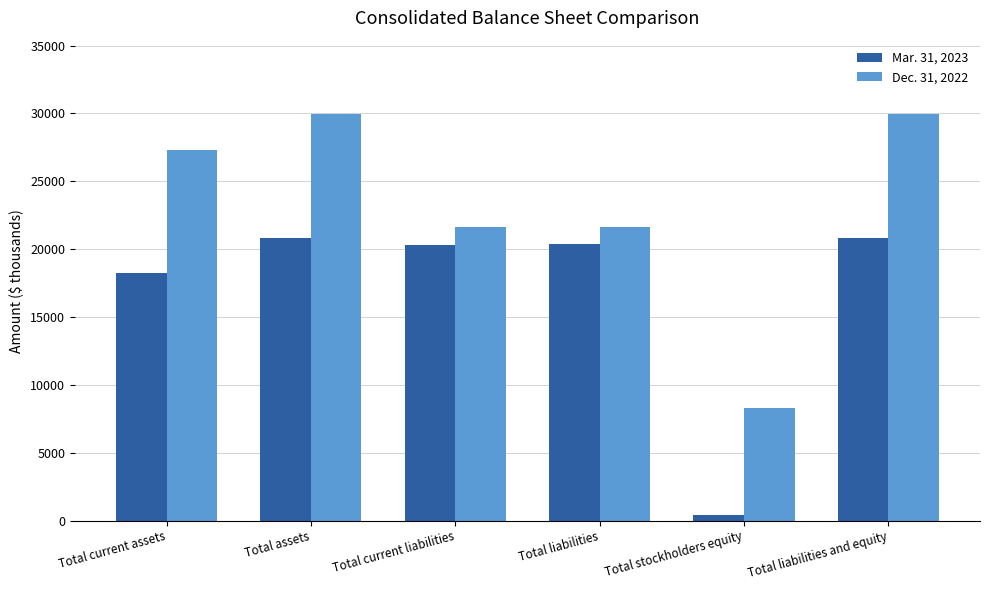

Rank the series at Total assets from highest to lowest value.

Dec. 31, 2022, Mar. 31, 2023